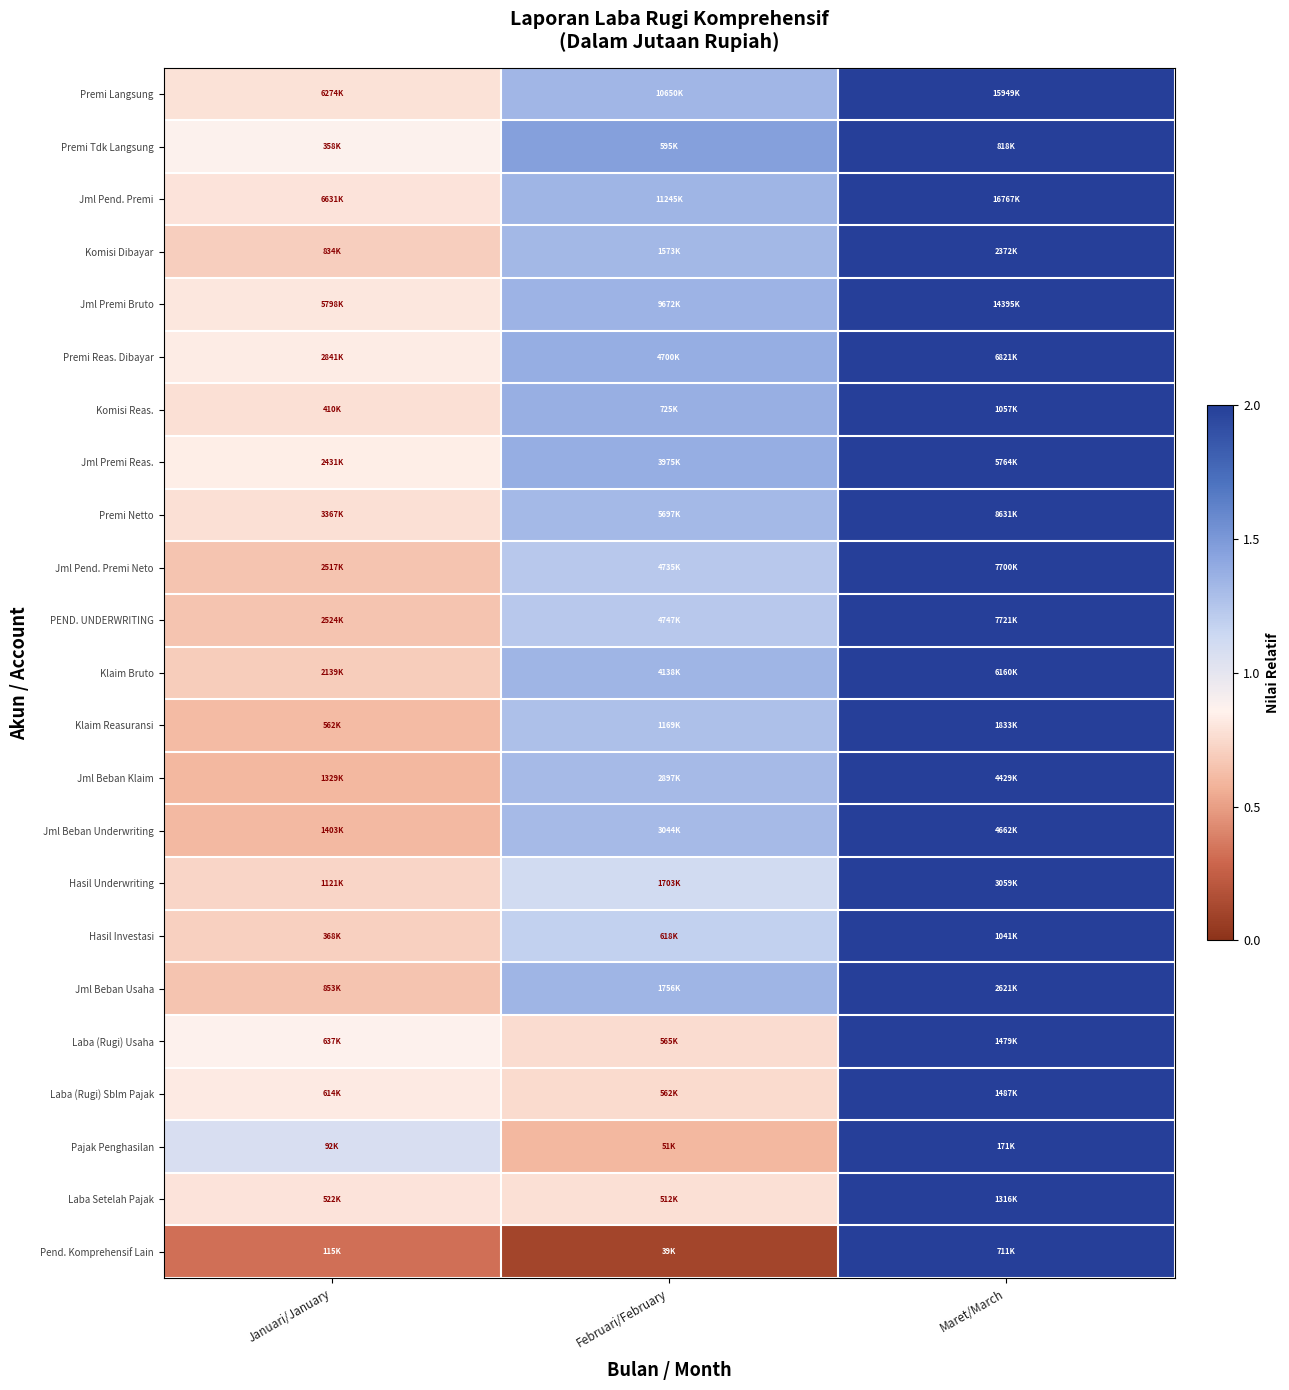

What is the minimum value shown in the chart?

0.1